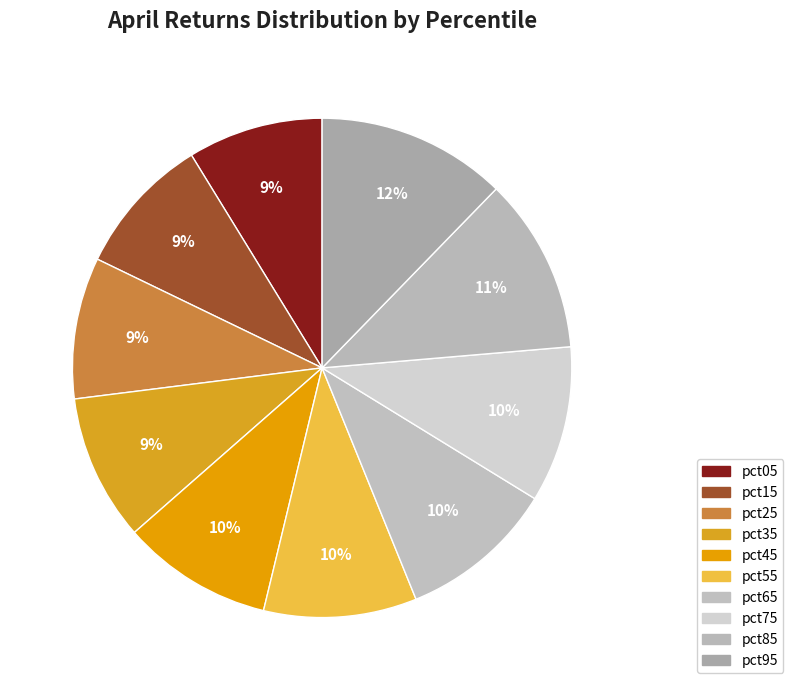

Count the number of slices in the pie.

10